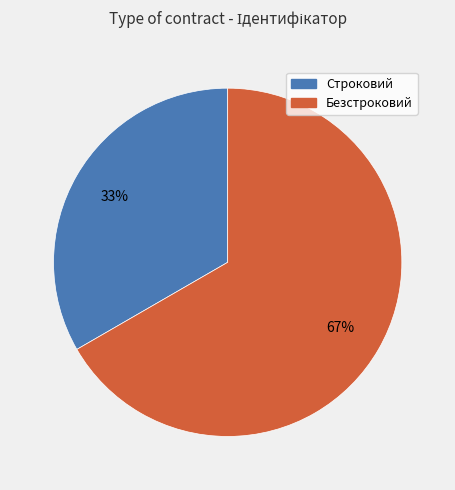

The Безстроковий slice represents 81% of the pie. True or false?

False